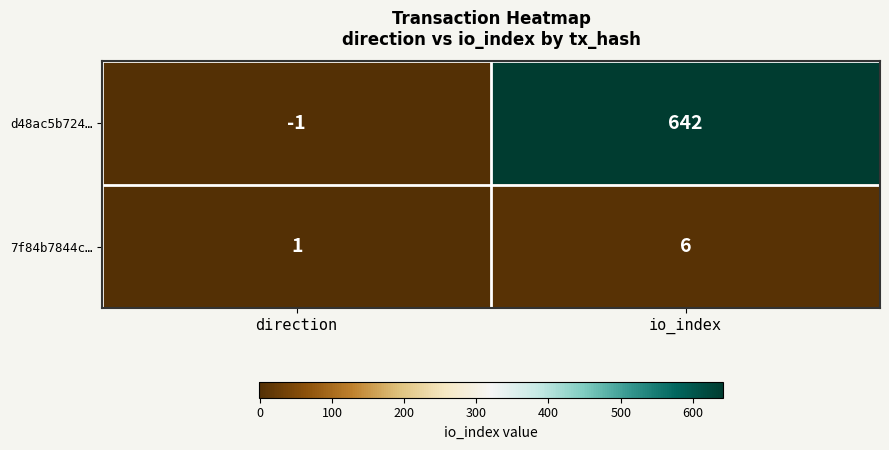

Count the number of data series in this chart.

2